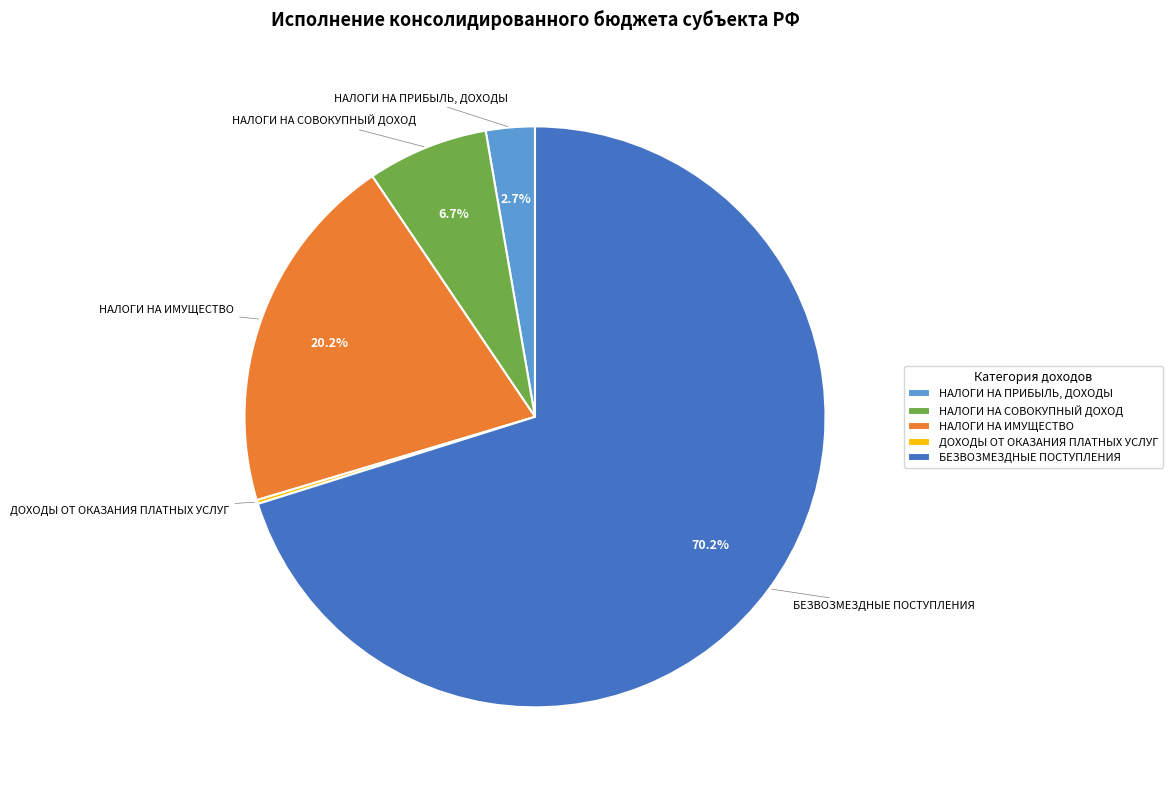

What is the largest slice in the pie chart?

БЕЗВОЗМЕЗДНЫЕ ПОСТУПЛЕНИЯ